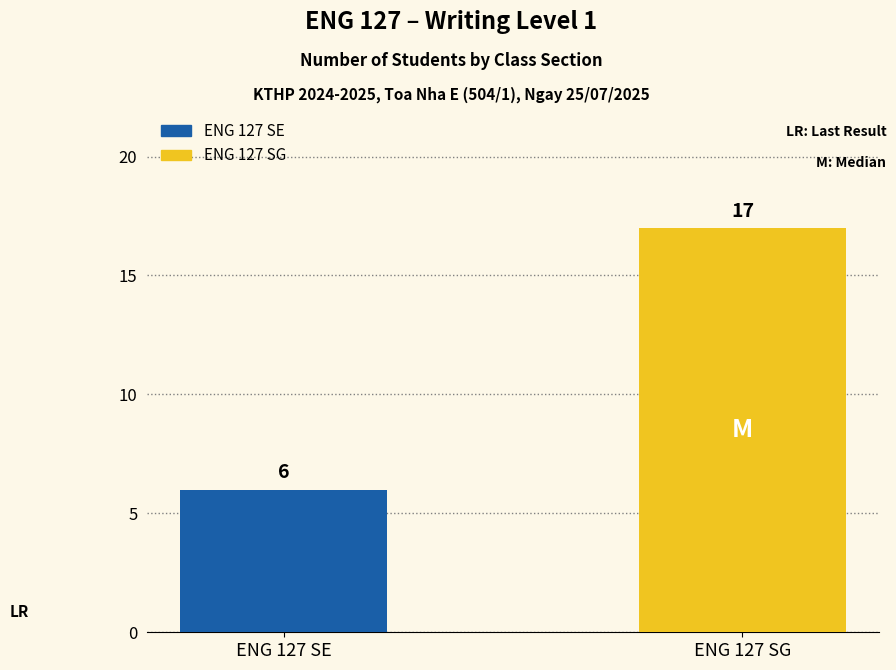

Which label corresponds to the largest value in the chart?

ENG 127 SG